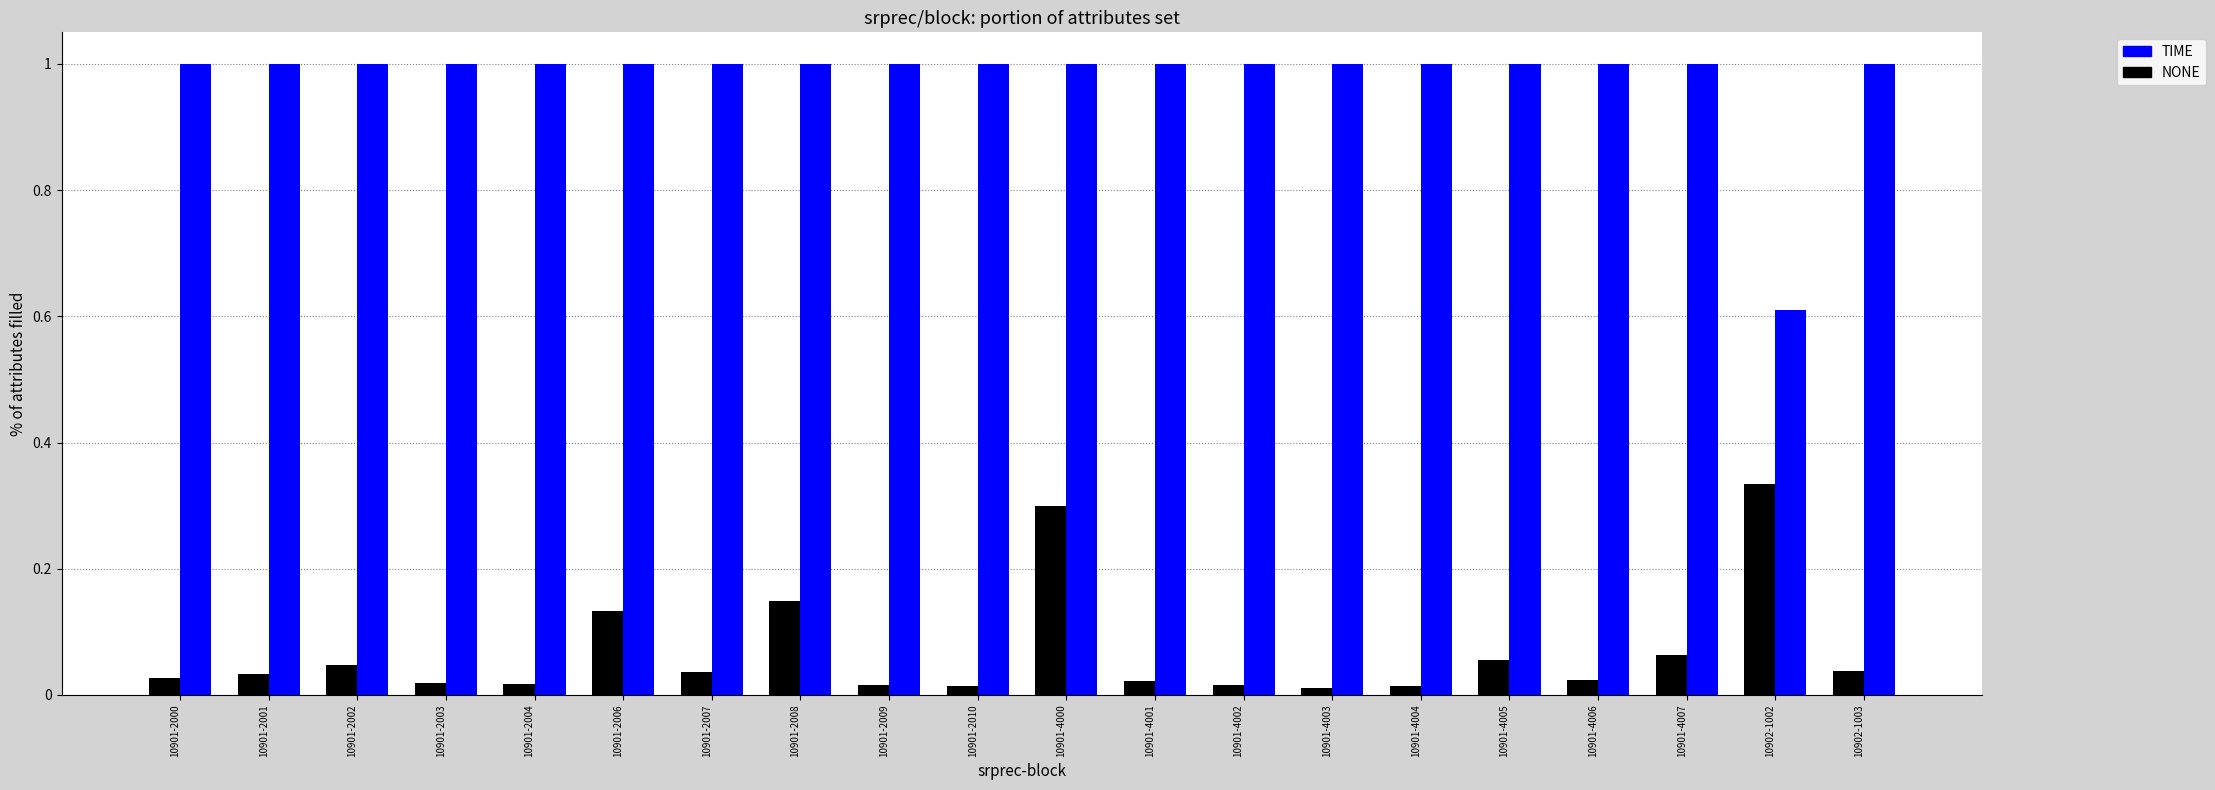

What is the spread (max minus min) of values at 10901-2002?

1.0